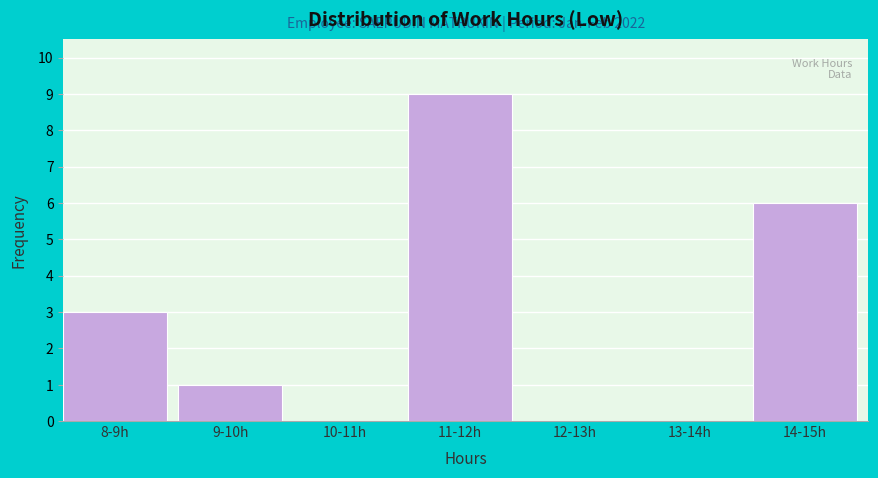

Reading left to right, transcribe all the data shown in this chart.

8-9h=3	9-10h=1	10-11h=0	11-12h=9	12-13h=0	13-14h=0	14-15h=6